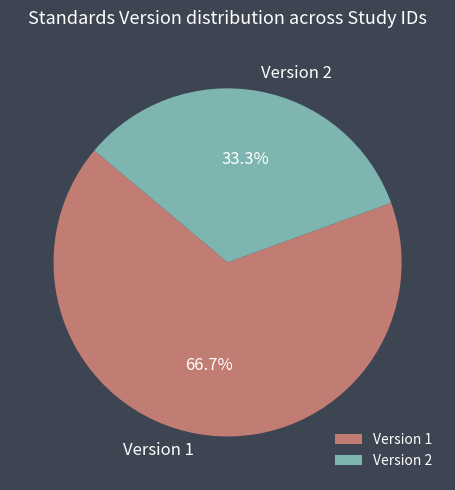

What is the total percentage of Version 1 and Version 2?

100.0%